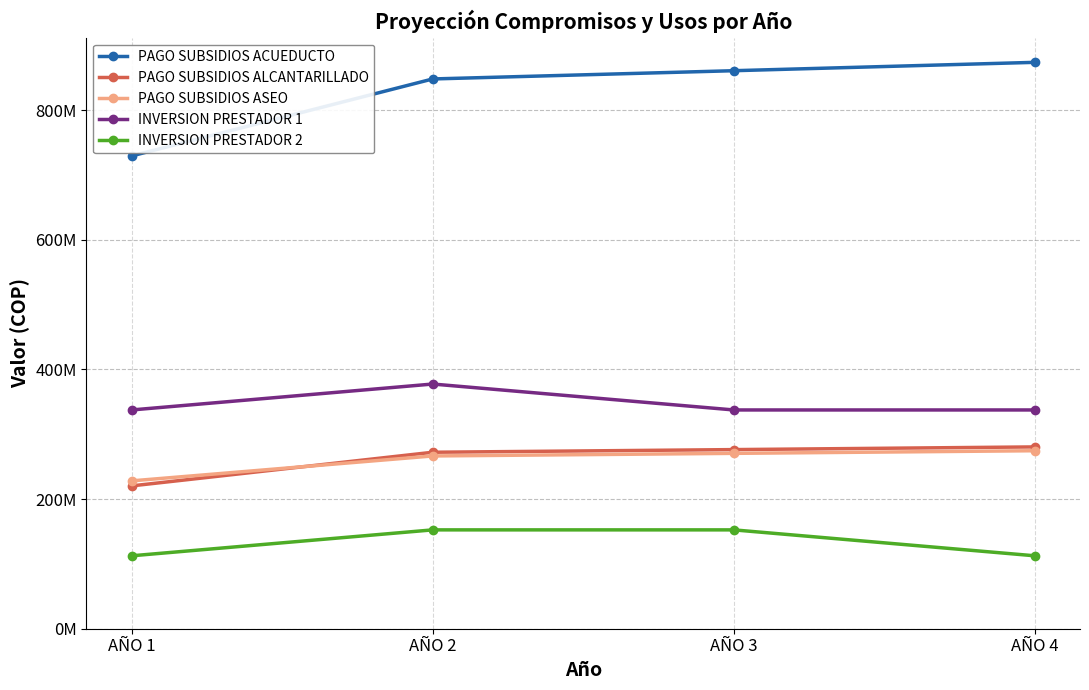

At how many categories does at least one series exceed 669165826?

4